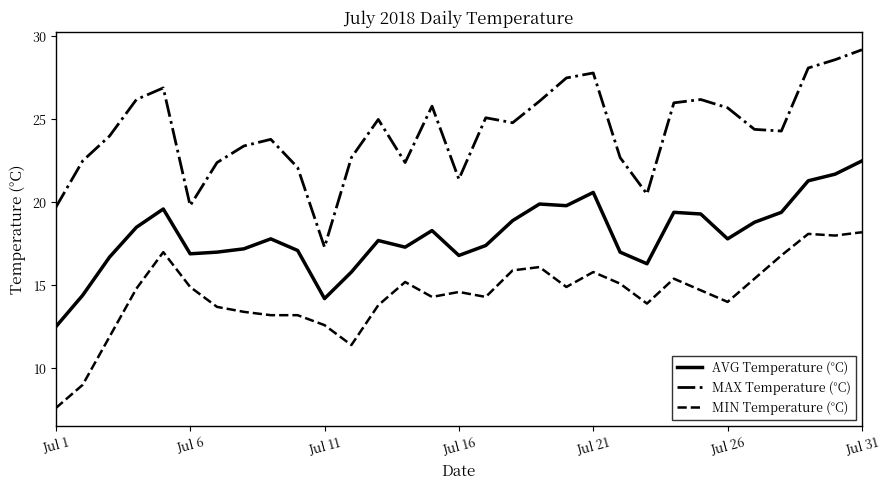

What is the sum of all MAX Temperature (°C) values?

752.4